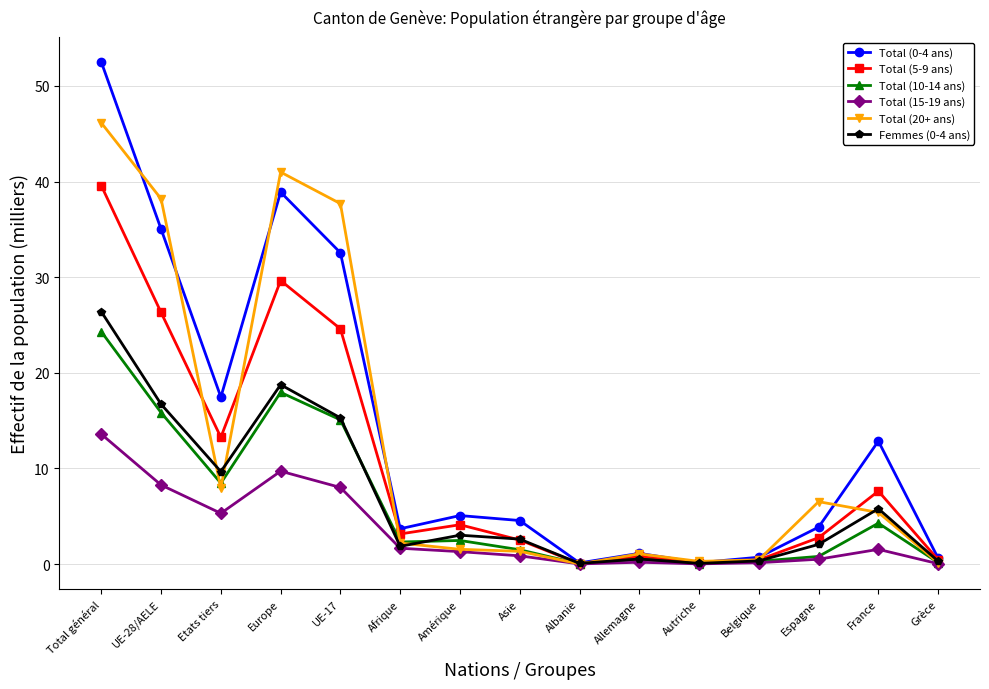

What is the maximum value shown in the chart?

52.5